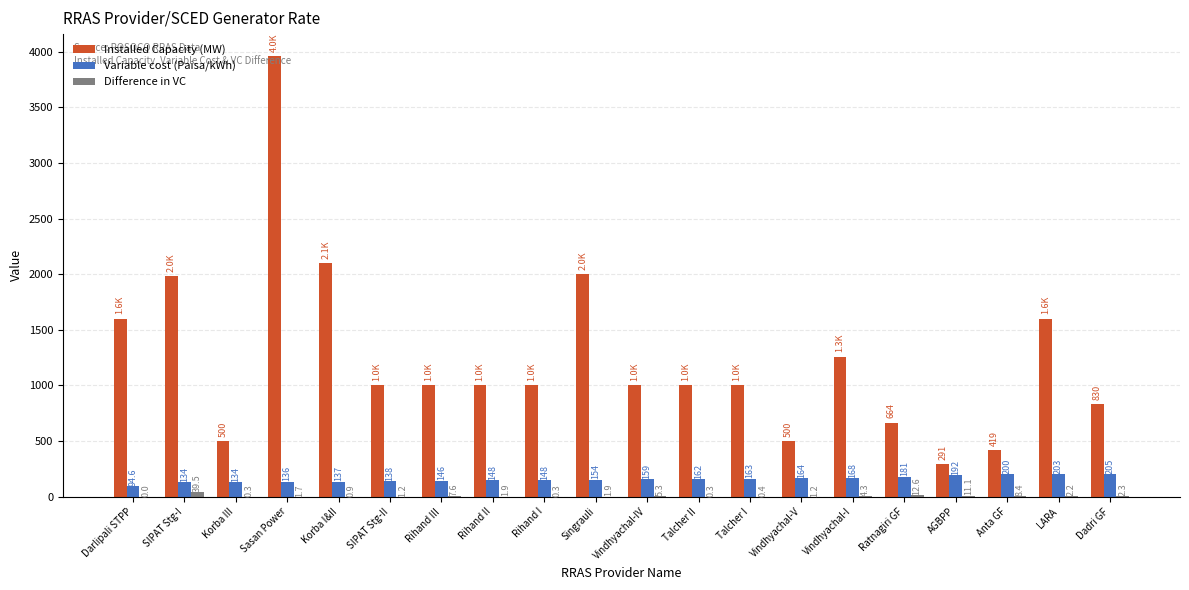

The Installed Capacity (MW) series shows 291.0 at AGBPP. True or false?

True